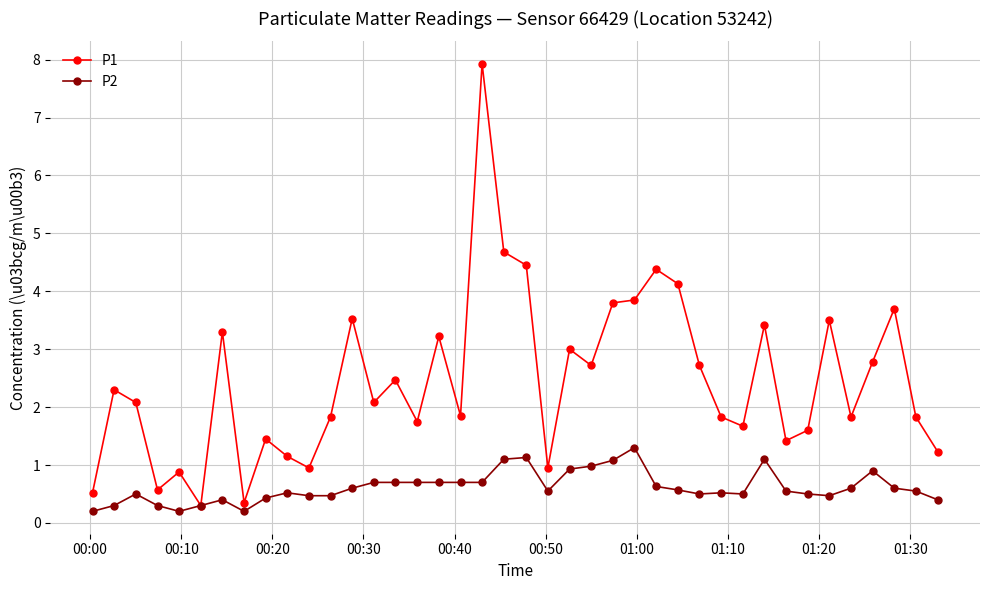

What is the average value of the P1 series?

2.5